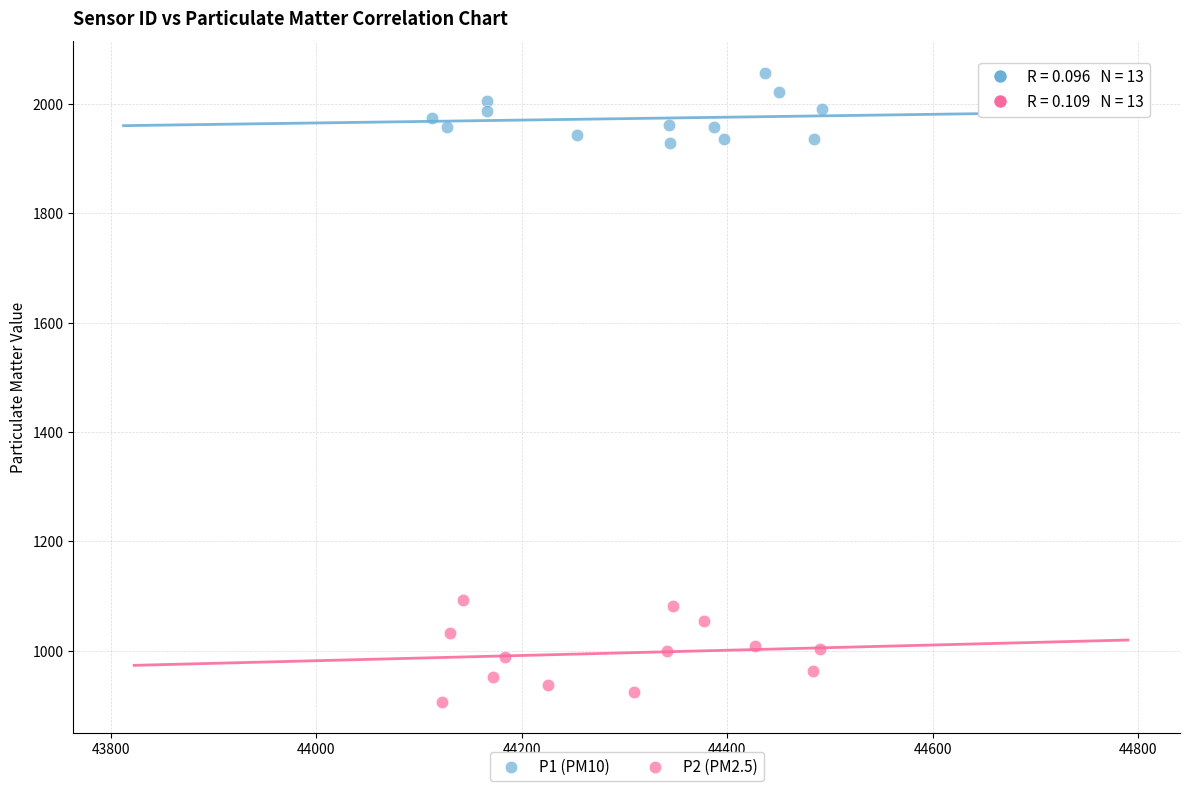

Which series contains the highest Y value?

P1 (PM10)